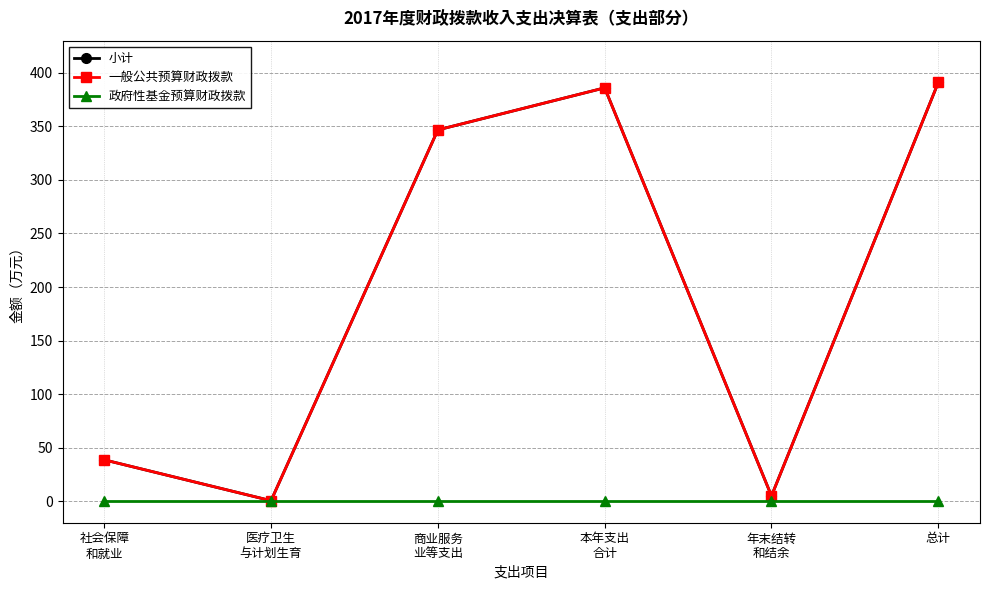

Rank the series by their maximum value, from highest to lowest.

小计, 一般公共预算财政拨款, 政府性基金预算财政拨款